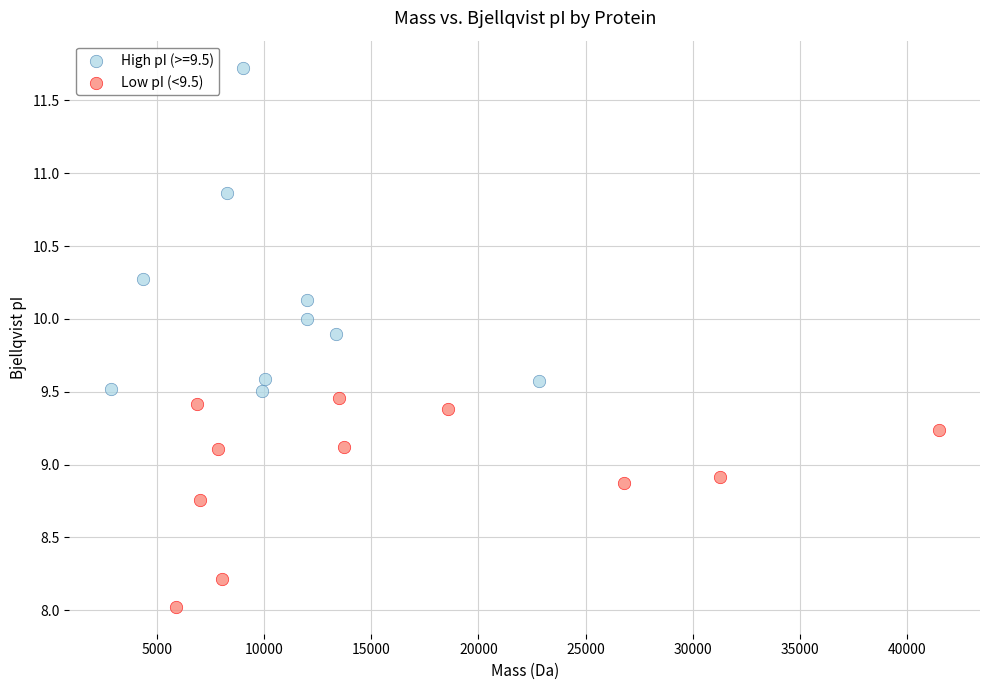

Which series has the largest Y range (max minus min)?

High pI (>=9.5)